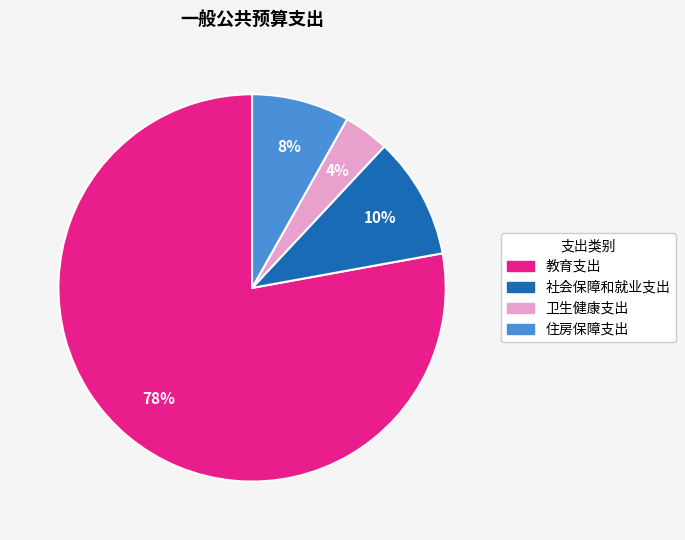

Is the sum of 教育支出 and 社会保障和就业支出 greater than half?

Yes